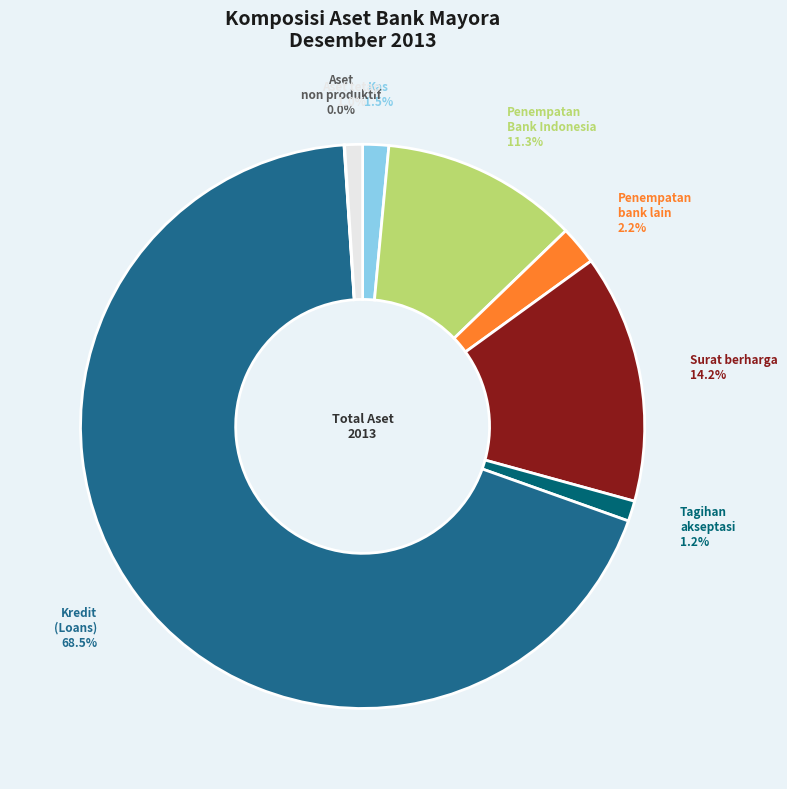

Rank the categories by value from lowest to highest.

Aset non produktif, Aset tetap dan inventaris, Tagihan akseptasi, Kas (Cash), Penempatan pada bank lain, Penempatan pada Bank Indonesia, Surat berharga (Securities), Kredit (Loans)